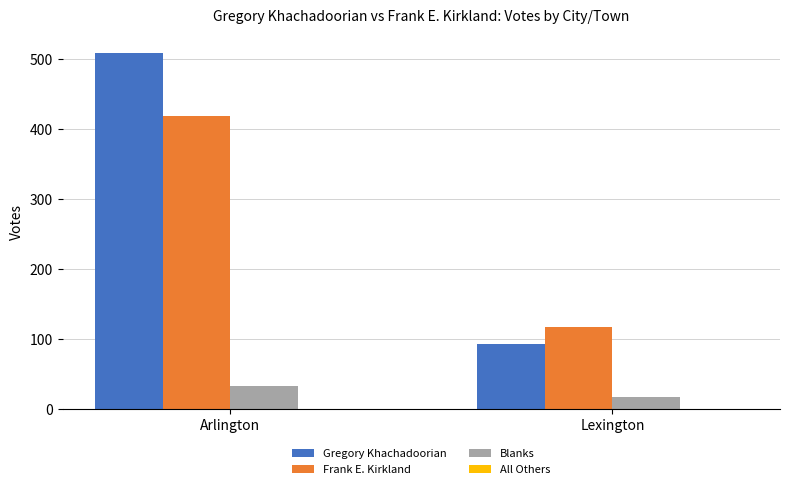

What is the label of the 2nd bar from the left?

Lexington